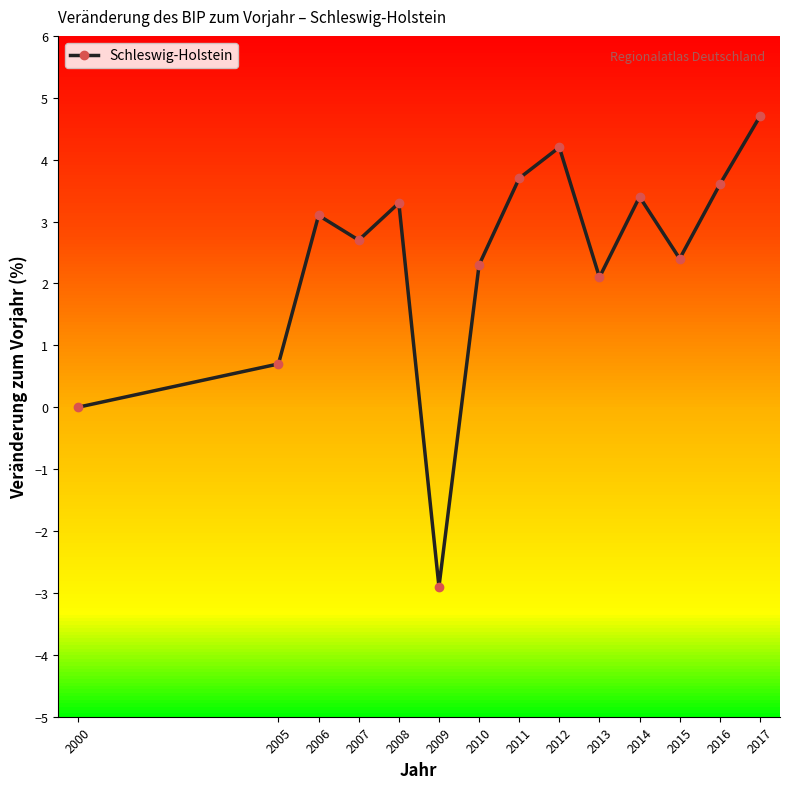

Reading left to right, what are all the values shown in this chart?

2000=0.0	2005=0.7	2006=3.1	2007=2.7	2008=3.3	2009=-2.9	2010=2.3	2011=3.7	2012=4.2	2013=2.1	2014=3.4	2015=2.4	2016=3.6	2017=4.7